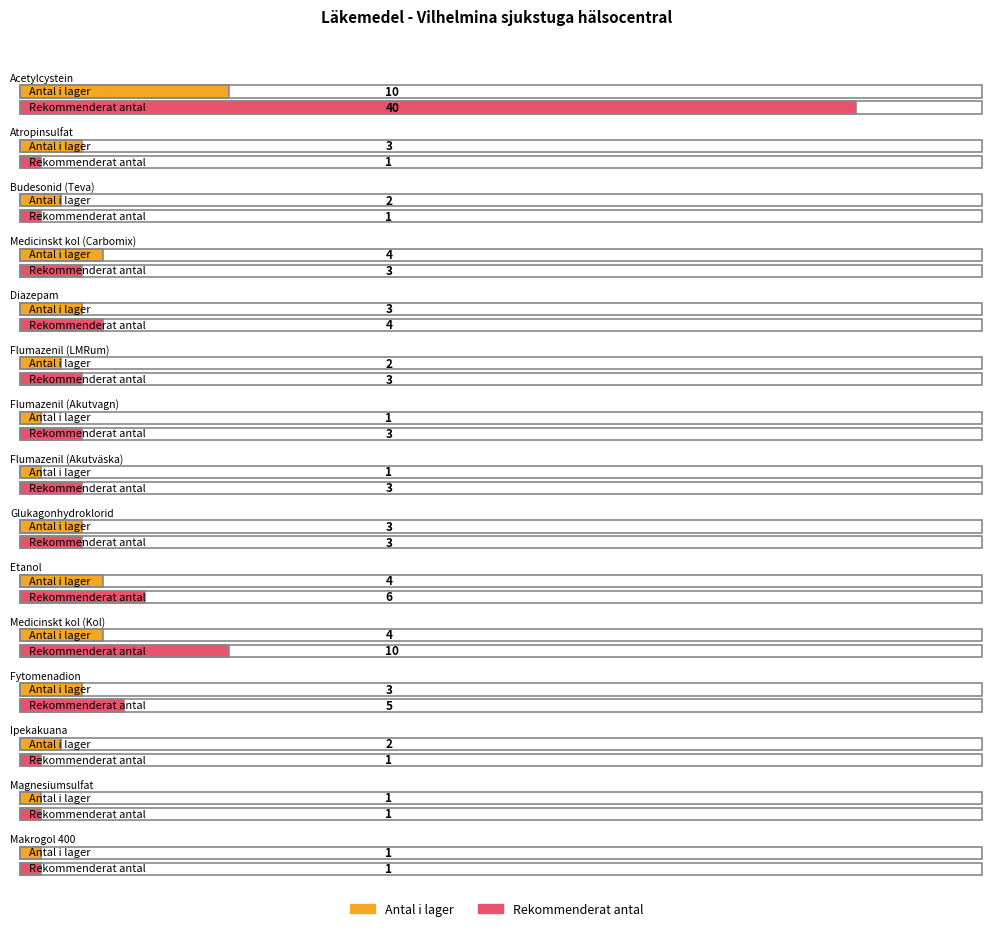

What is the label of the 17th bar from the right?

Diazepam